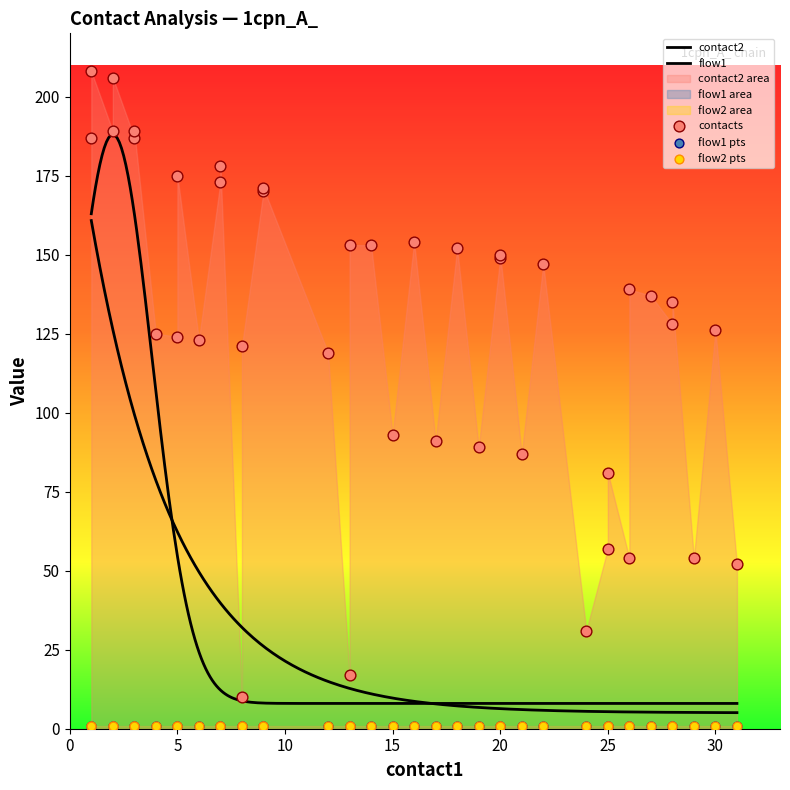

Which series has the largest Y range (max minus min)?

contact2